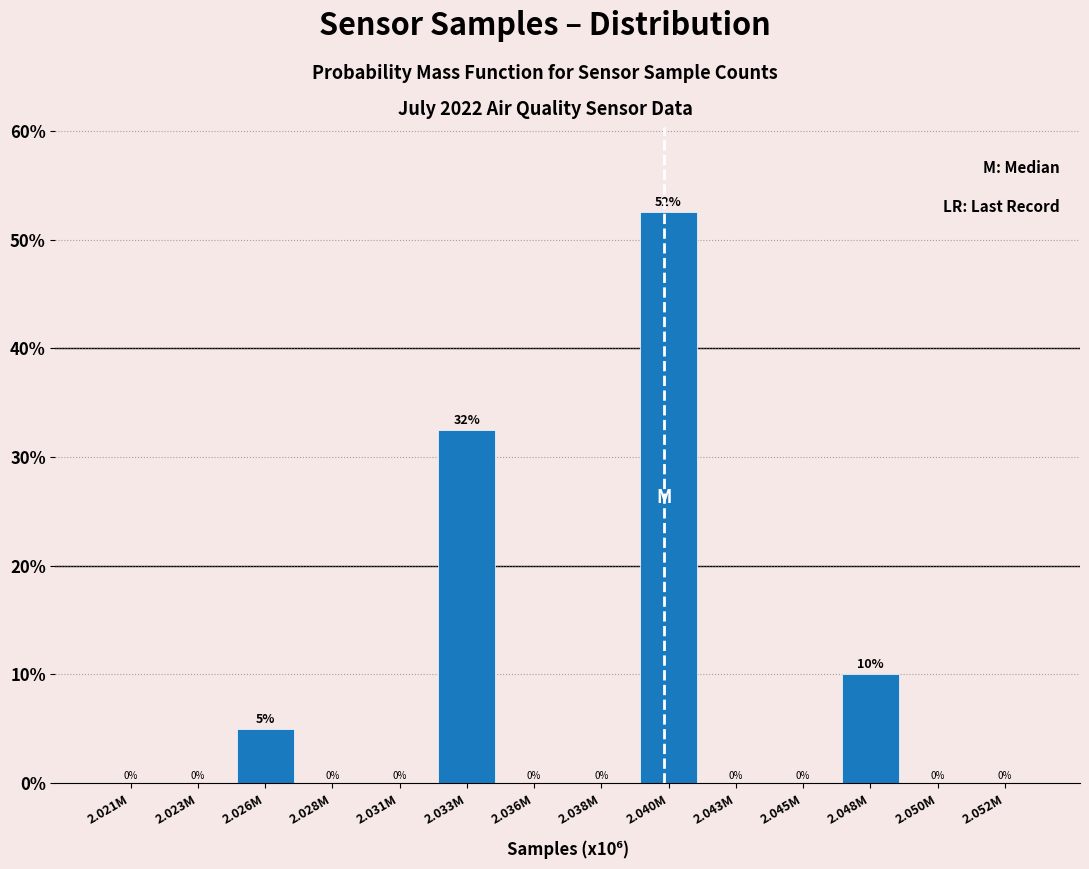

At which category does the chart reach its peak across all series?

2.040M